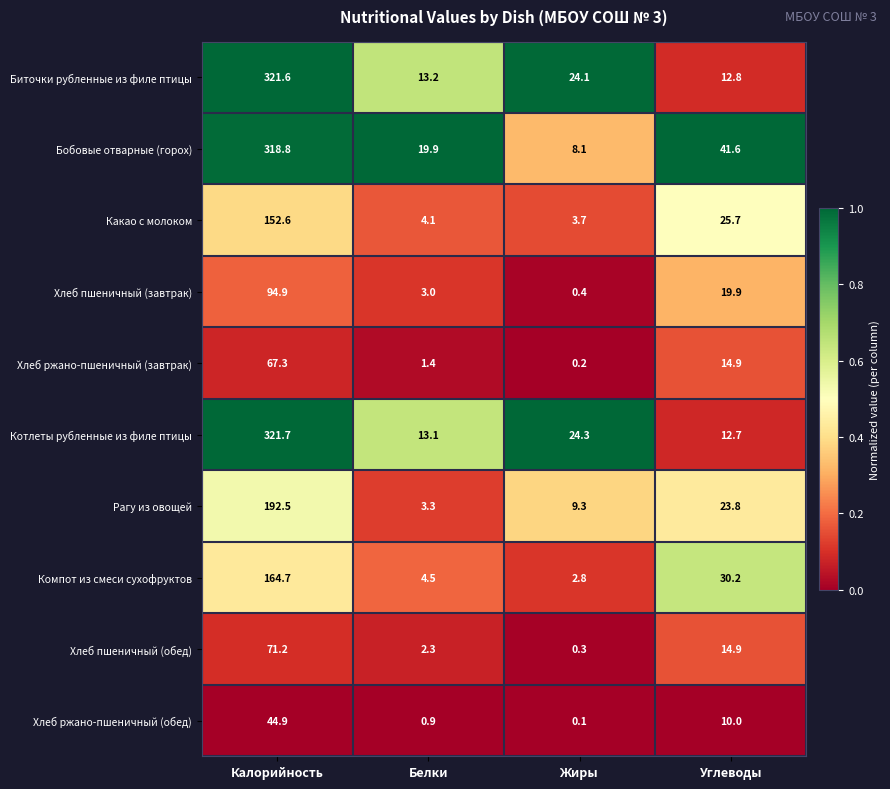

At which category is the sum across all series the highest?

Калорийность